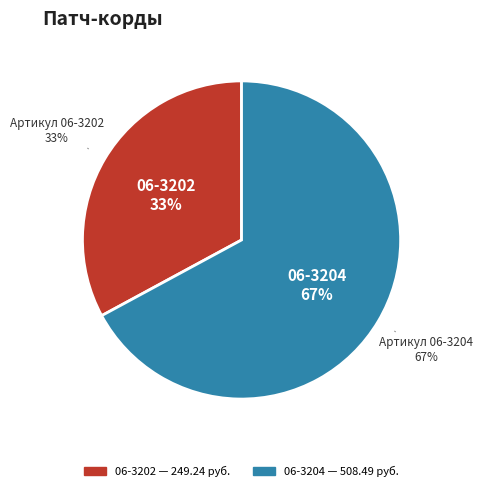

Is it true that 06-3202 is 42% of the pie?

False